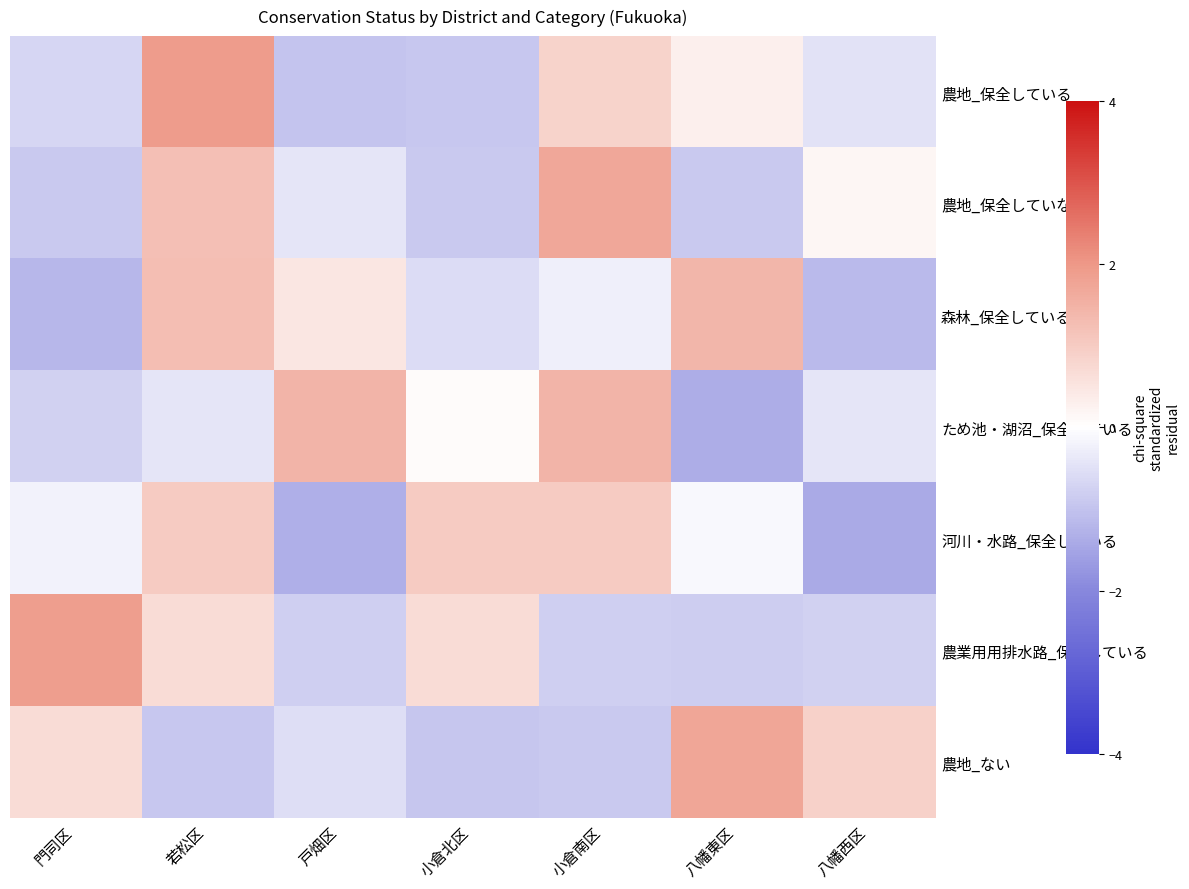

What is the total value across all series at 戸畑区?

-2.1